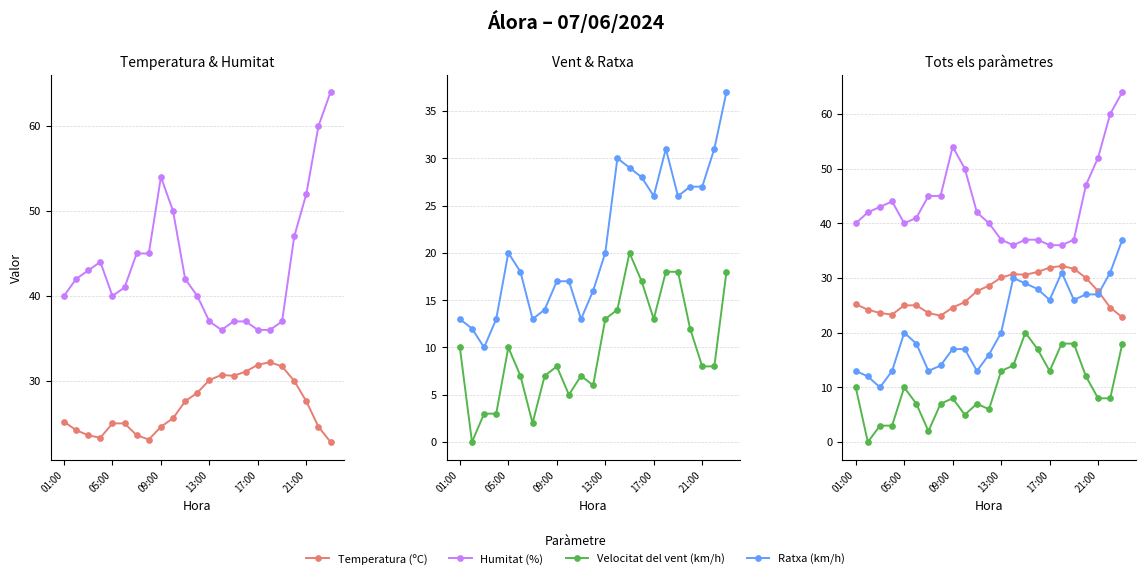

Count the number of data series in this chart.

4